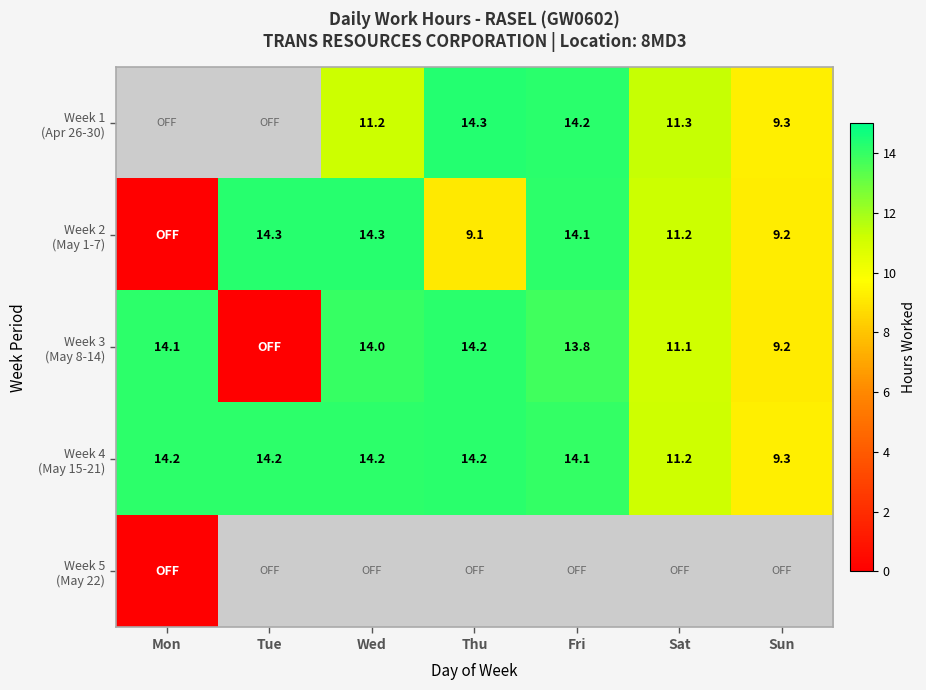

What is the difference between the Week 3 (May 8-14) values at Sat and Mon?

3.0